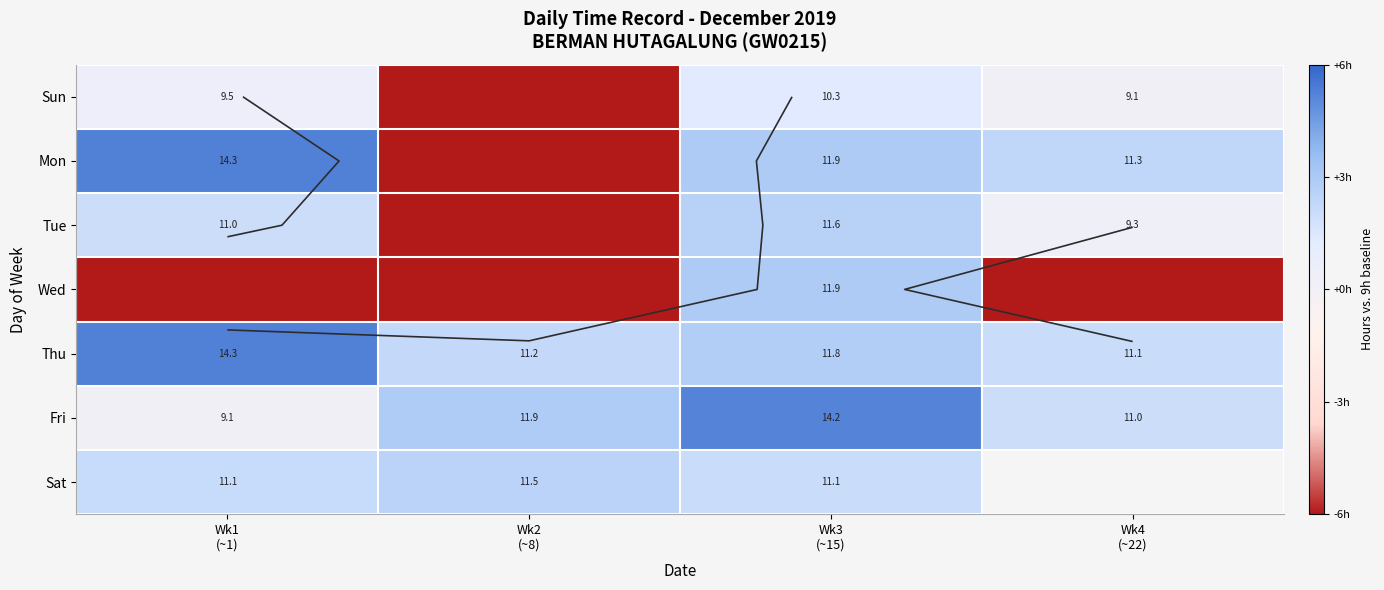

What is the difference between the Thu values at Wk3 (~15) and Wk4 (~22)?

0.7